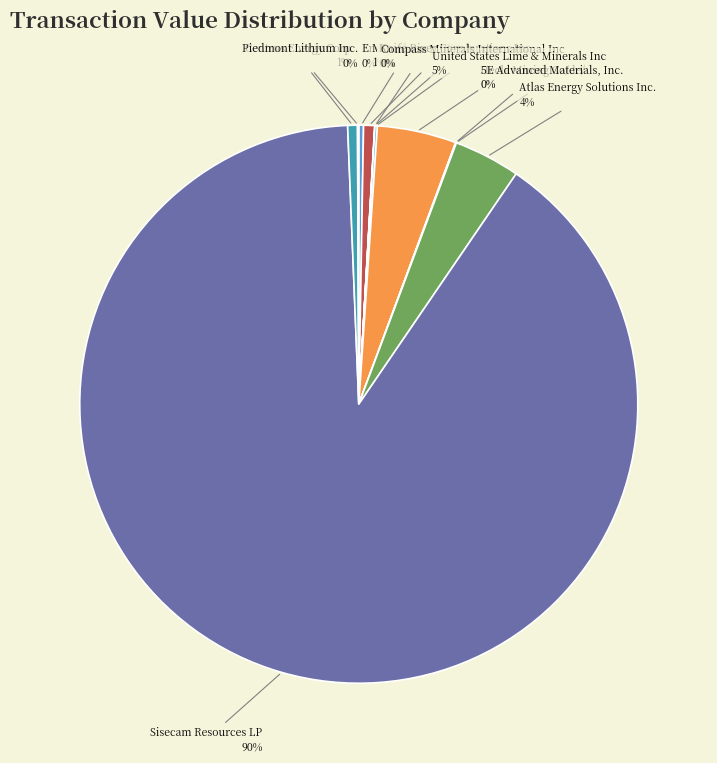

Which category has the biggest portion of the pie?

Sisecam Resources LP